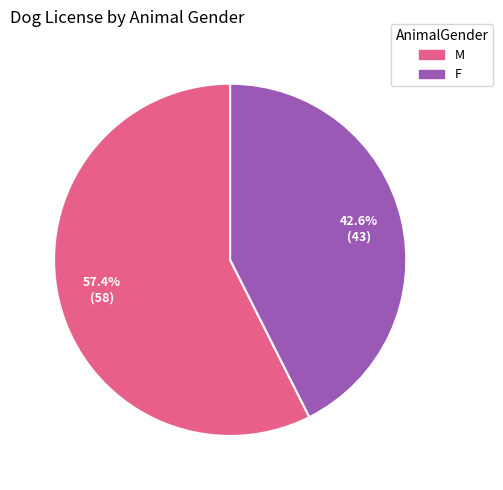

What is the total percentage of M and F?

100.0%